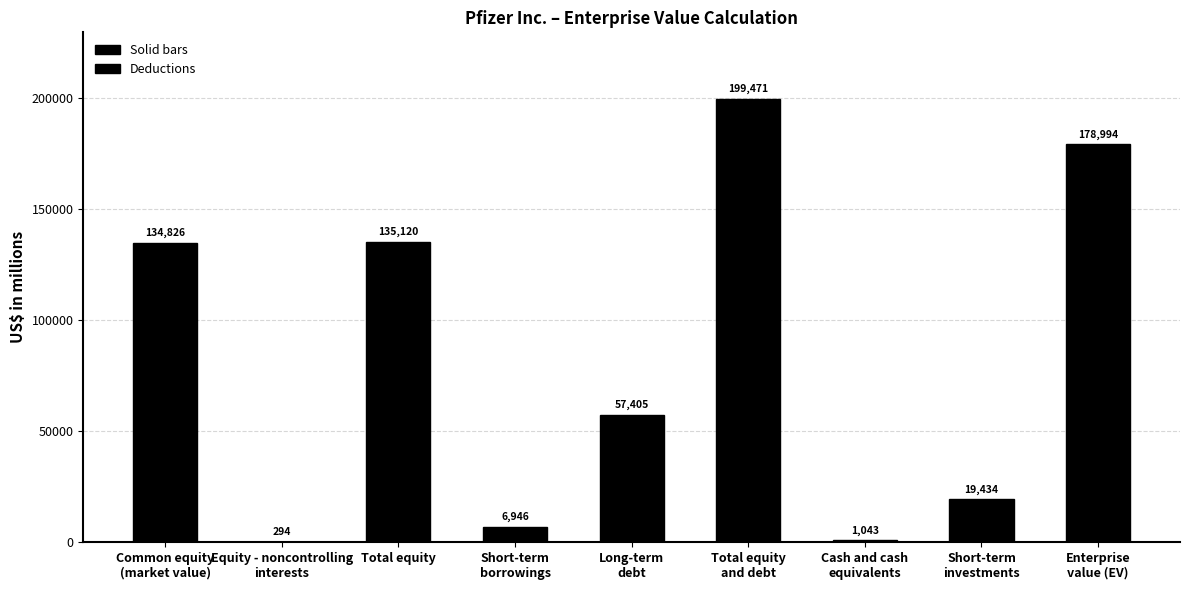

Count the number of data series in this chart.

1